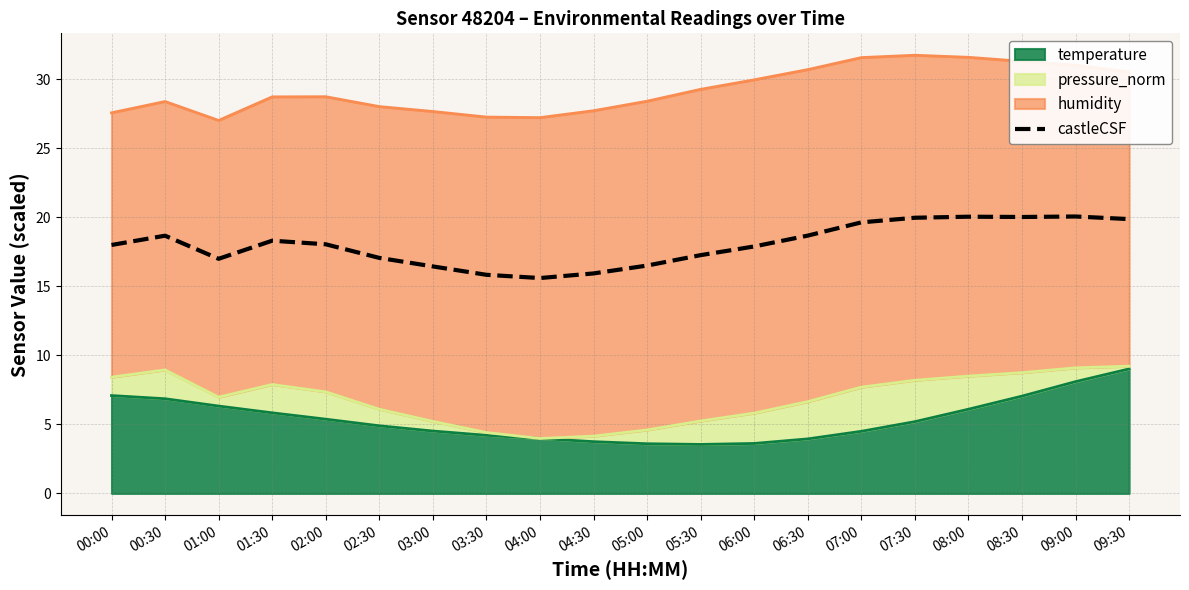

How many categories are shown in the chart?

20